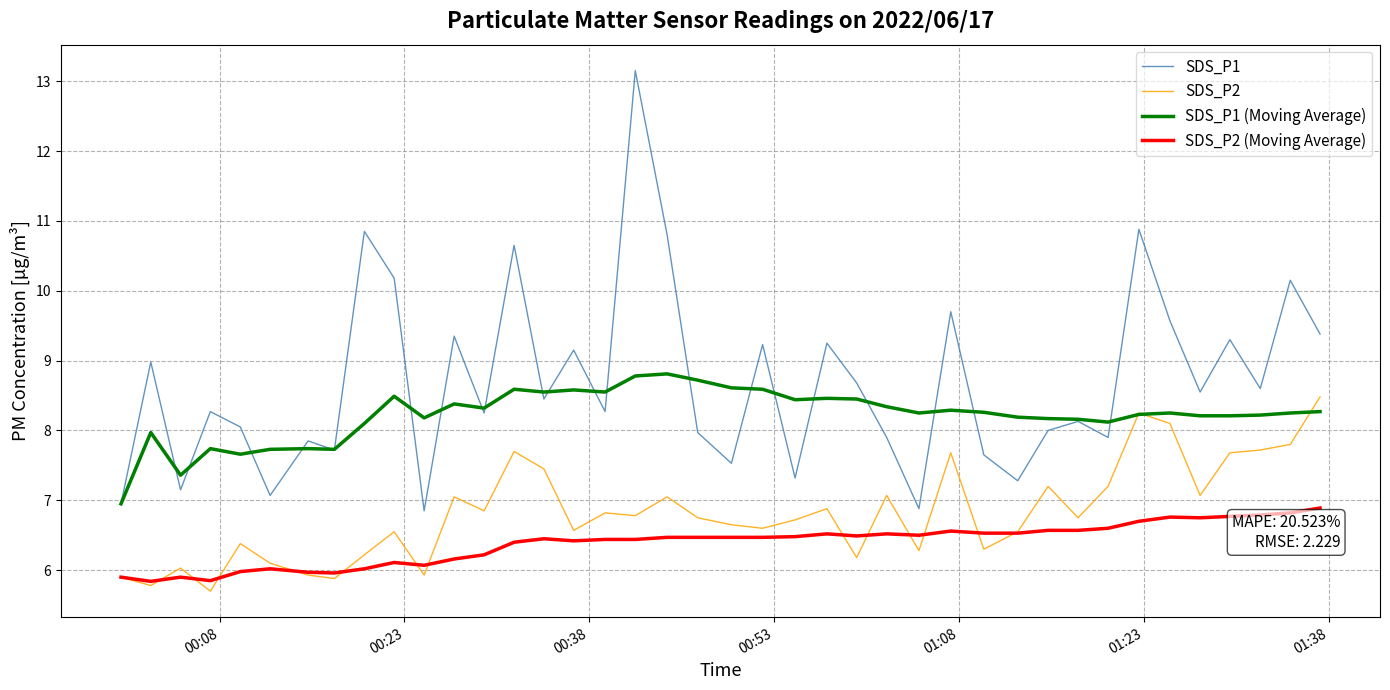

What is the smallest value displayed?

5.7